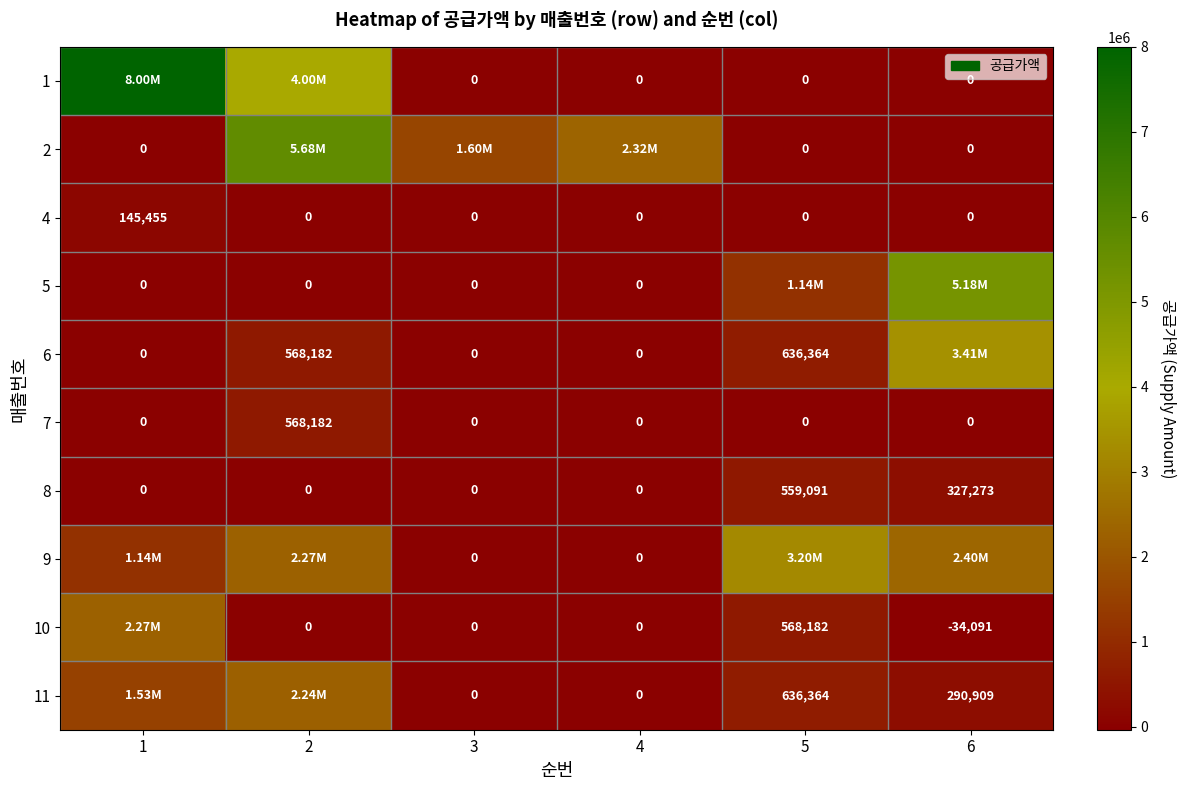

What is the sum of the 11 values at 3 and 6?

290909